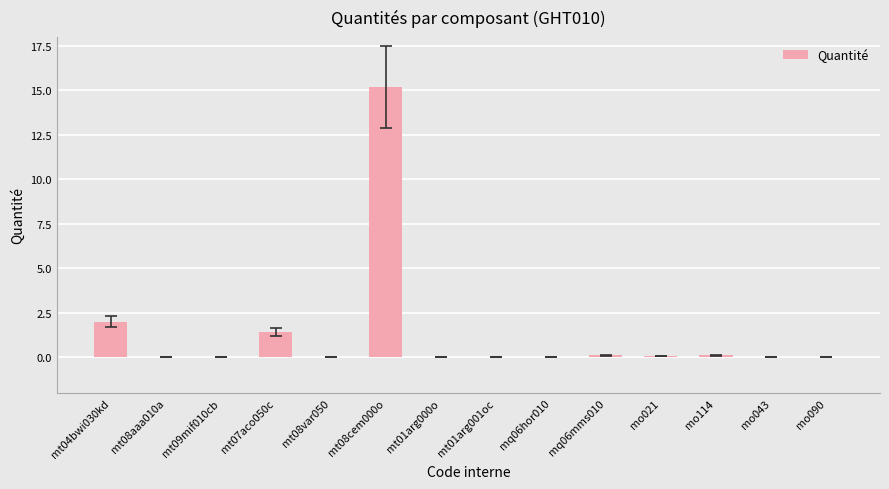

The chart shows a value of 0.0 at mo090. True or false?

True